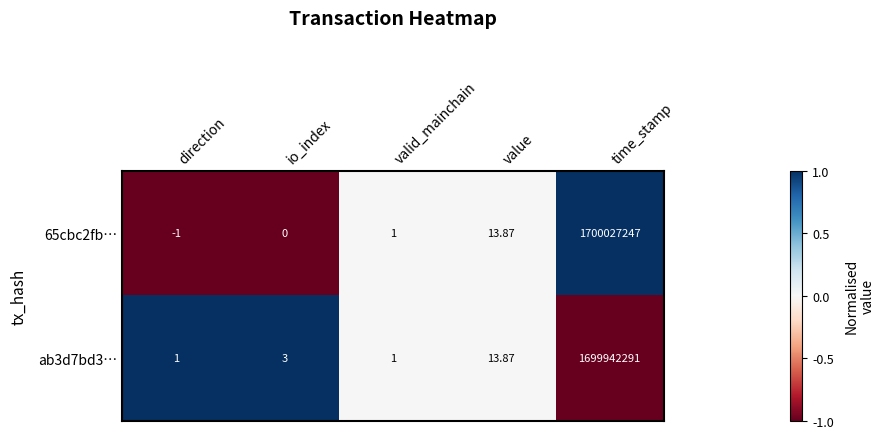

Which series has the largest range (max minus min)?

65cbc2fb…